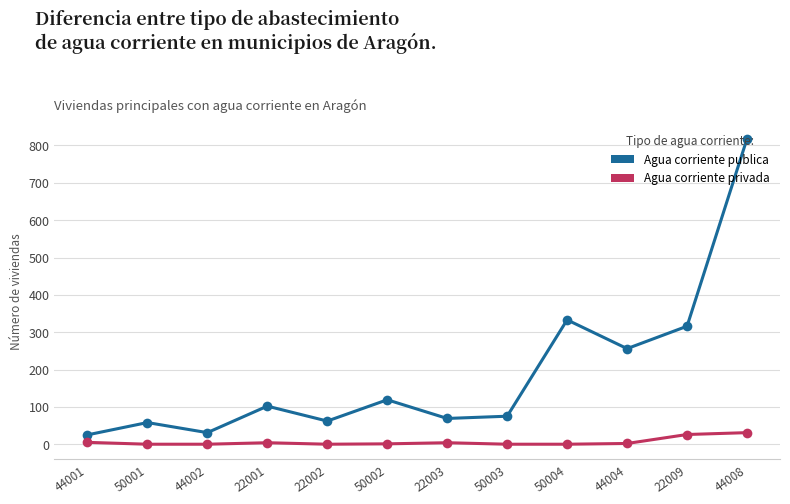

What is the difference between the highest and lowest values at 44002?

31